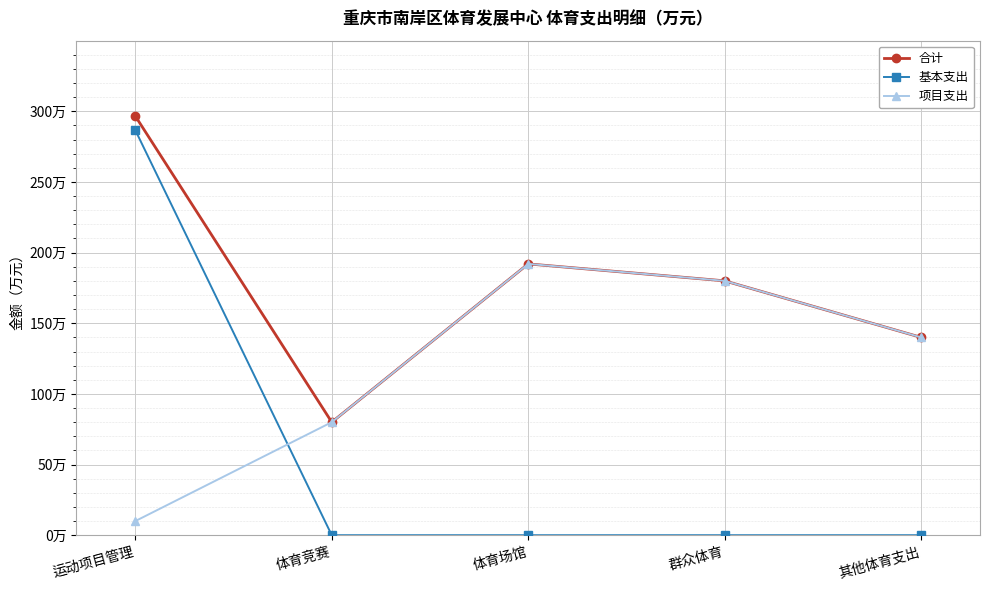

Which series has the largest range (max minus min)?

基本支出